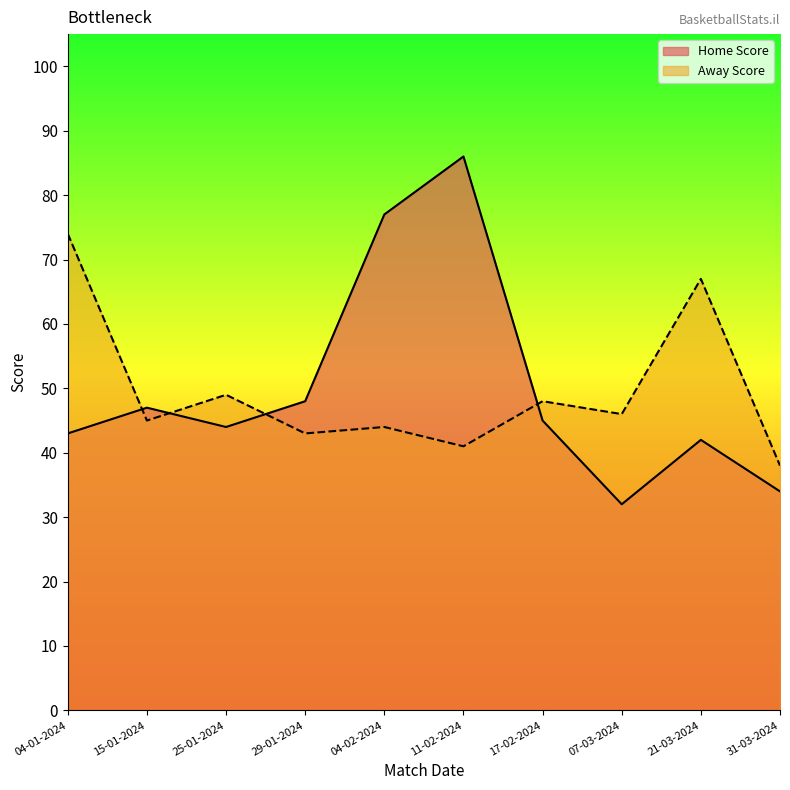

Reading left to right, transcribe all the data shown in this chart.

Home Score: 43	47	44	48	77	86	45	32	42	34
Away Score: 74	45	49	43	44	41	48	46	67	38